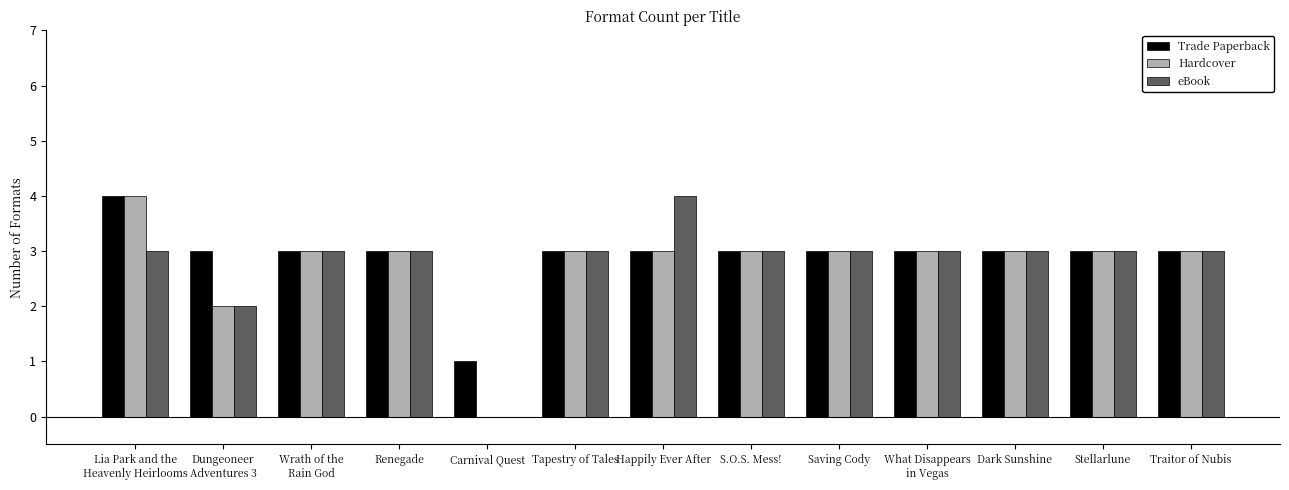

Are the bars grouped side by side (vs. stacked)?

Yes